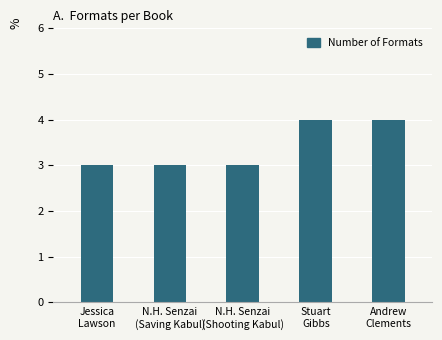

What is the sum of all values?

17